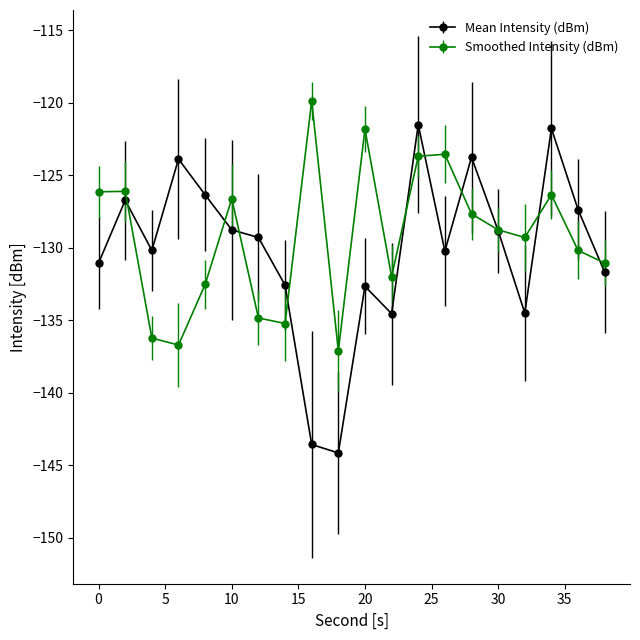

What is the highest value of the Smoothed Intensity (dBm) series?

-119.9